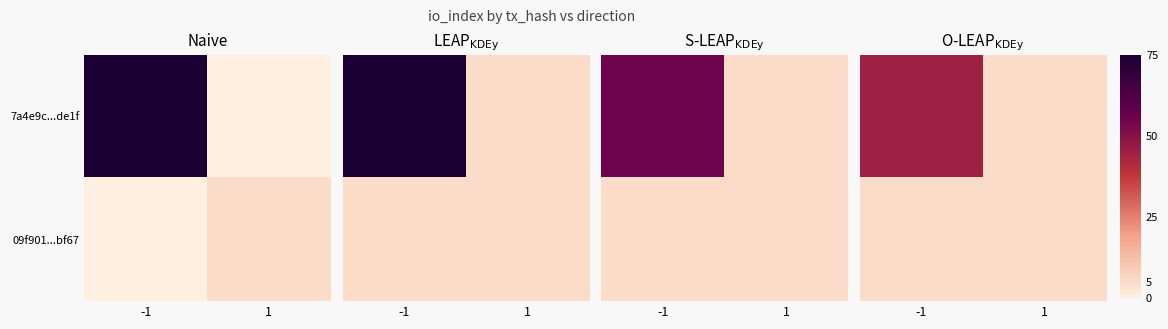

Where is 7a4e9c...de1f nearest to the value 25?

-1